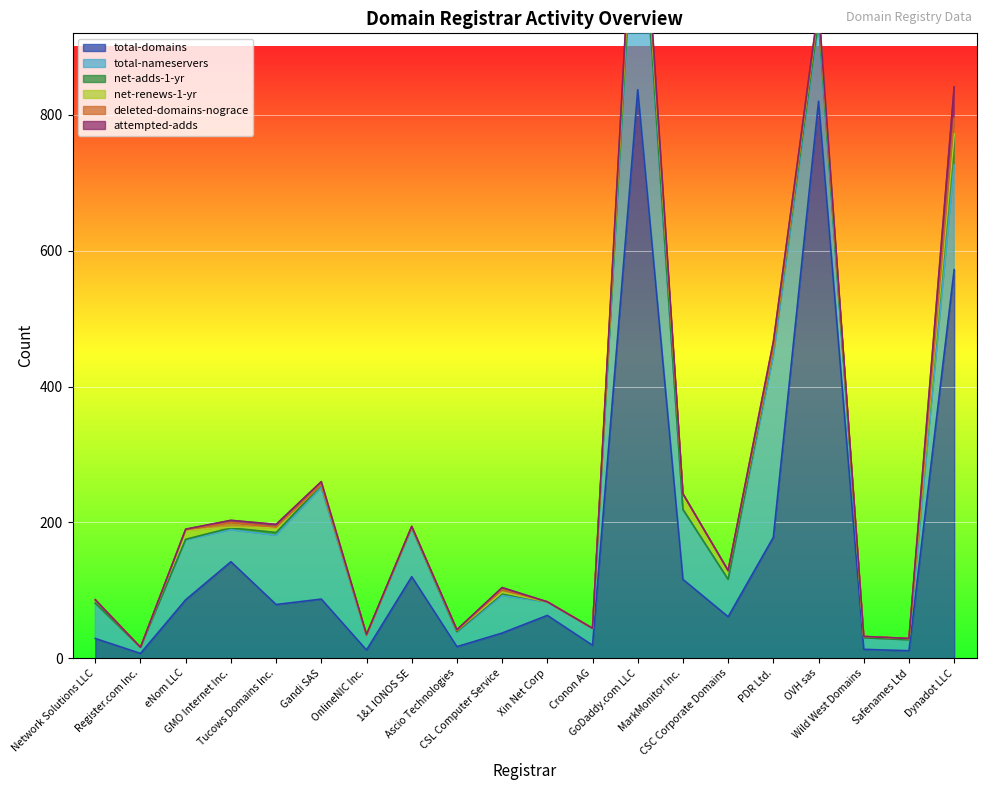

How many values in the net-adds-1-yr series are below 1?

9